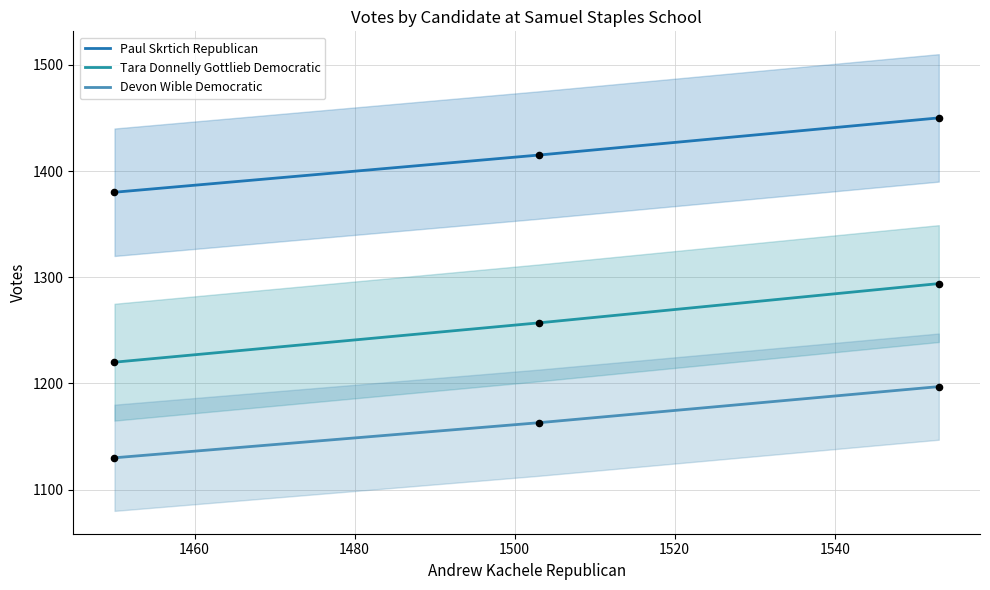

Which series has the widest spread of Y values?

Tara Donnelly Gottlieb Democratic